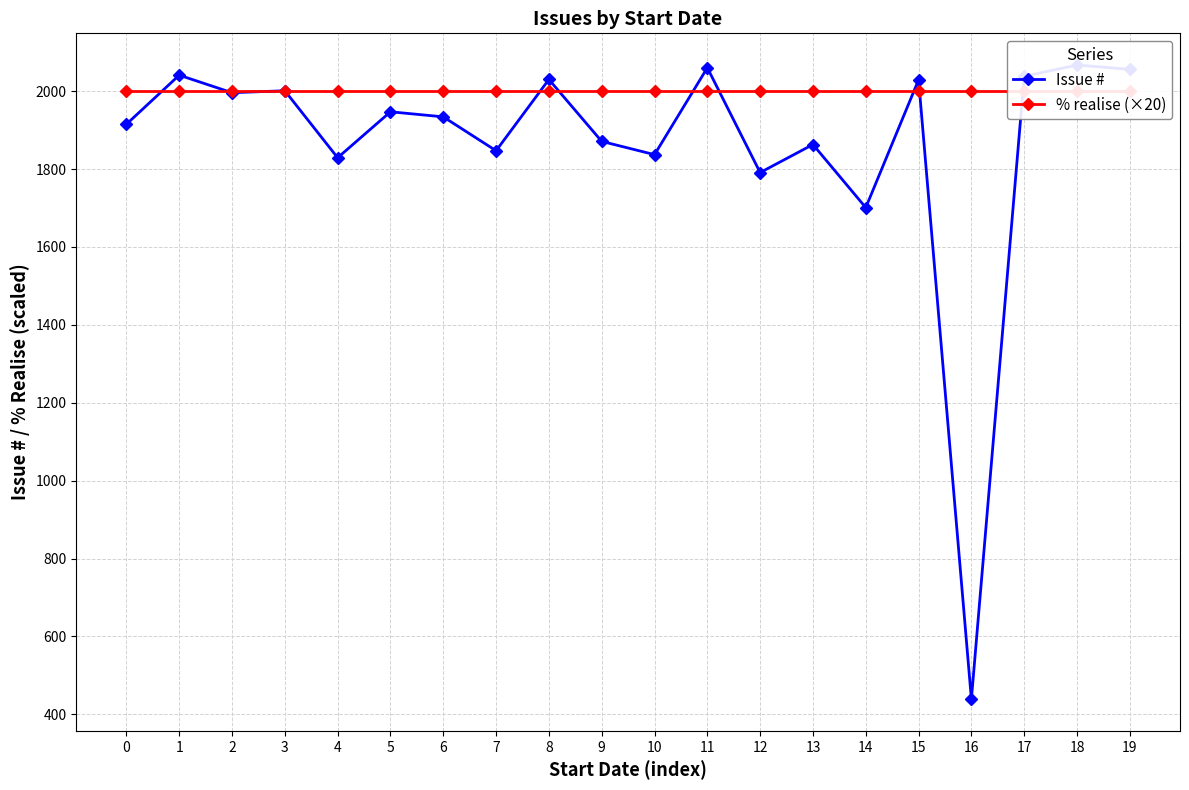

Which category has the highest value in the Issue # series?

18